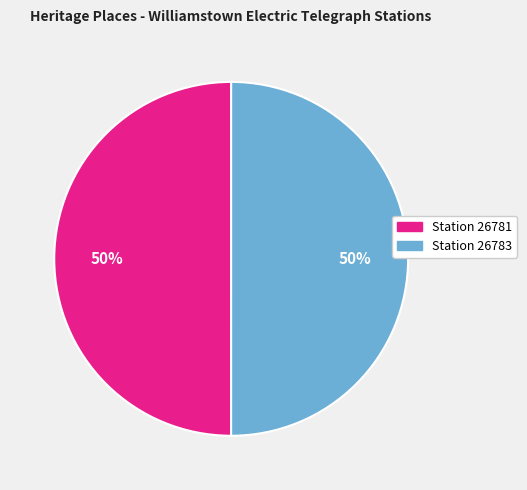

To the nearest percent, what is the average slice percentage?

50%